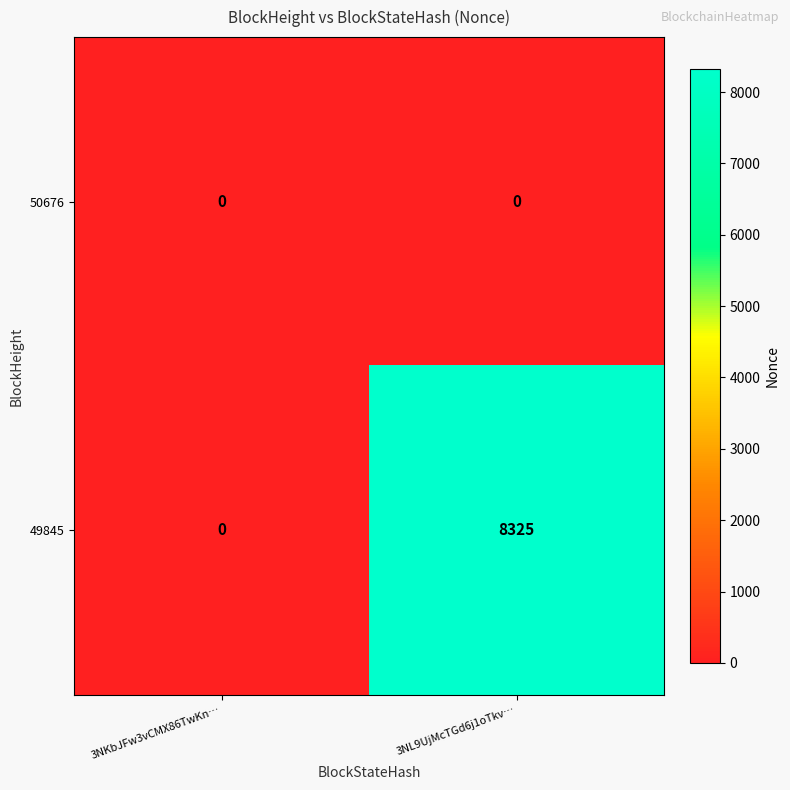

Reading right to left, list all the values displayed in this chart.

50676: 0	0
49845: 8325	0